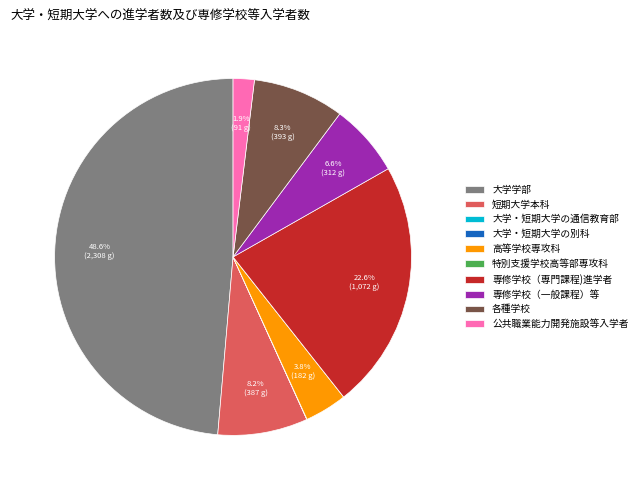

Is the sum of 専修学校（一般課程）等 and 専修学校（専門課程)進学者 greater than half?

No